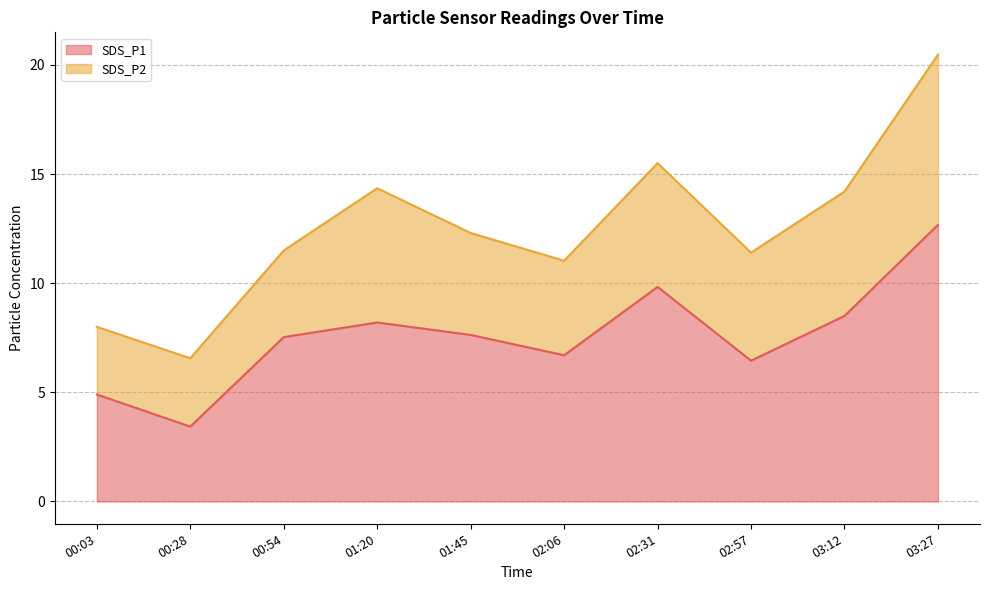

Where does the data first go above 7?

00:54